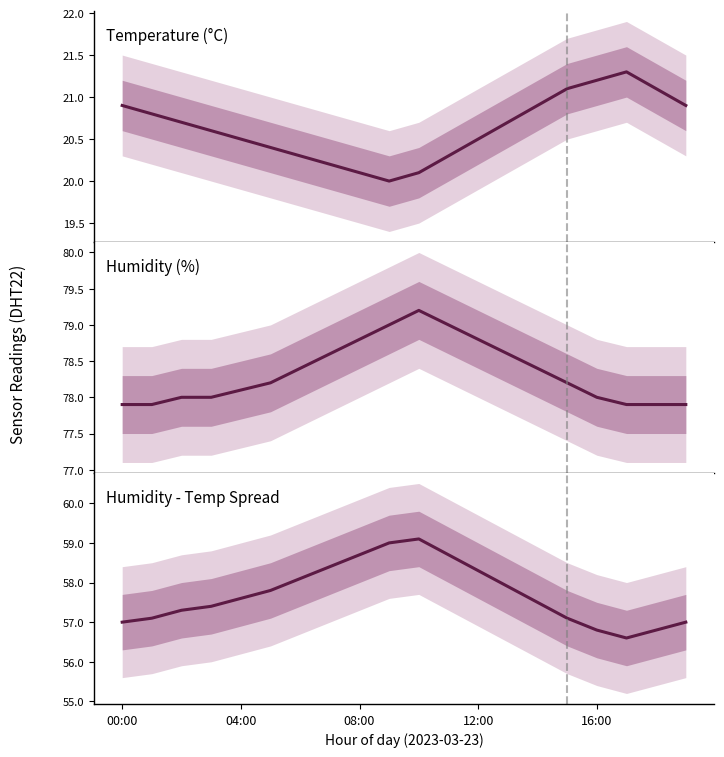

Between 04:00 and 15, which series saw the biggest shift?

temperature